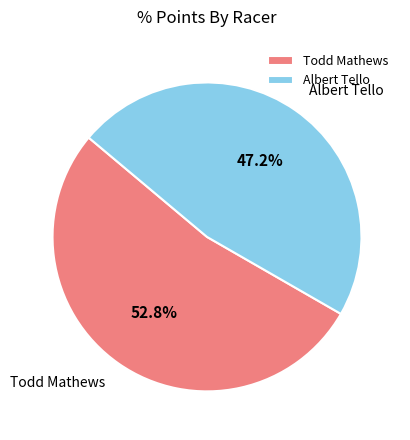

Is it true that Albert Tello is 58% of the pie?

False